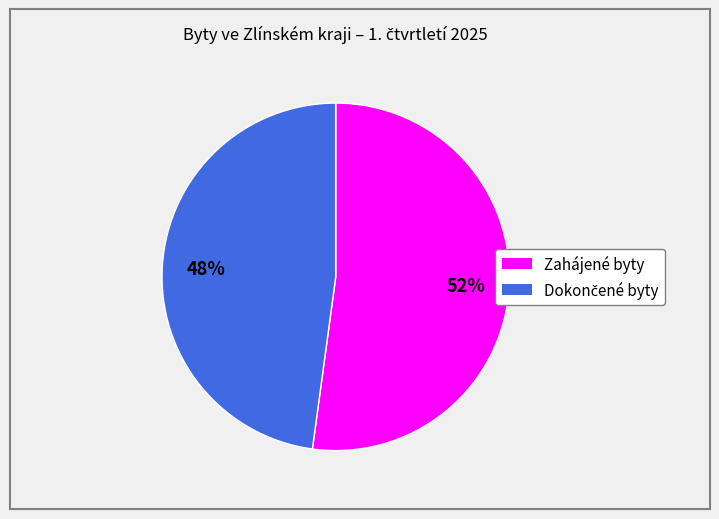

To the nearest percent, what is the difference between the largest and smallest slice percentages?

4%